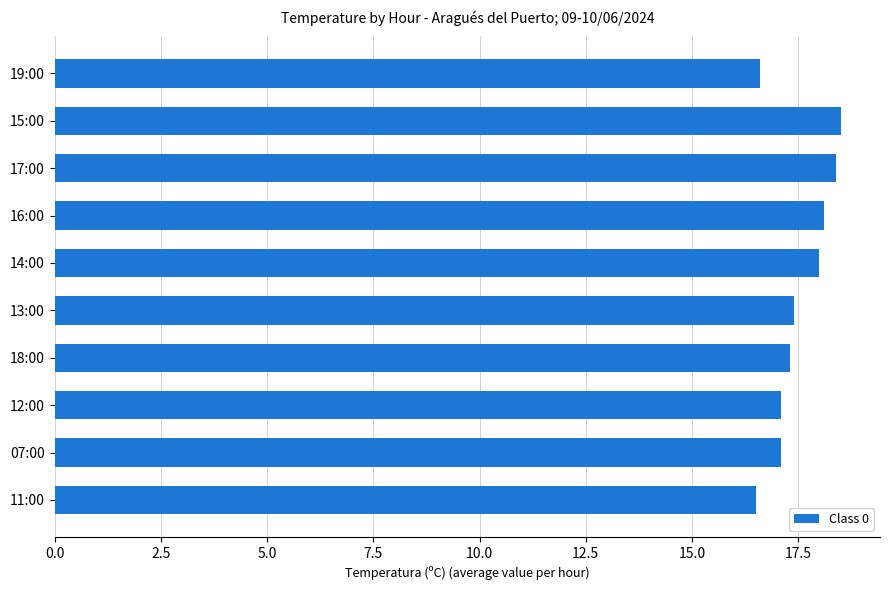

What is the label of the 3rd bar from the bottom?

12:00